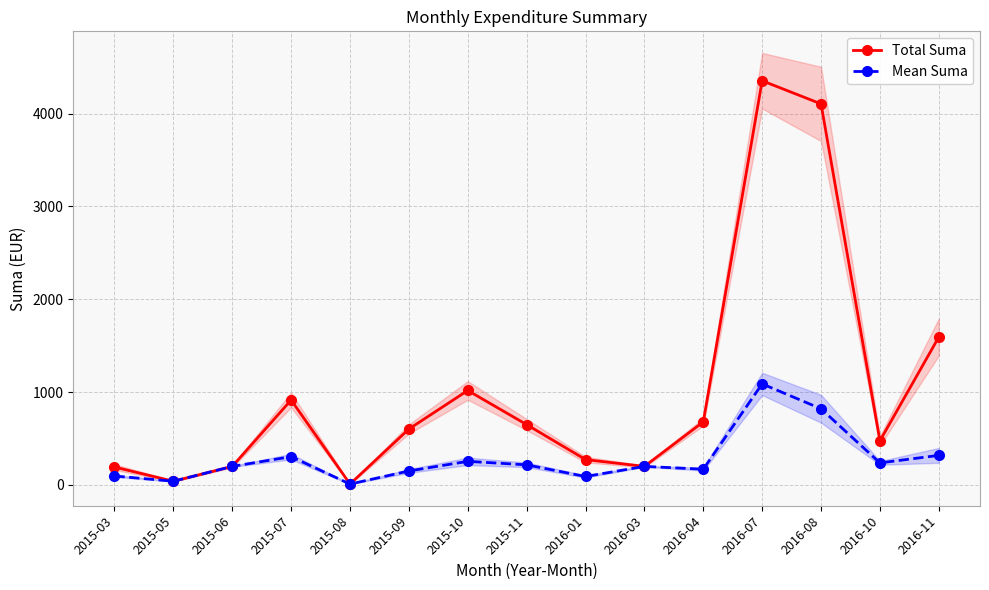

What is the difference between the maximum and minimum values in the Total Suma series?

4344.6